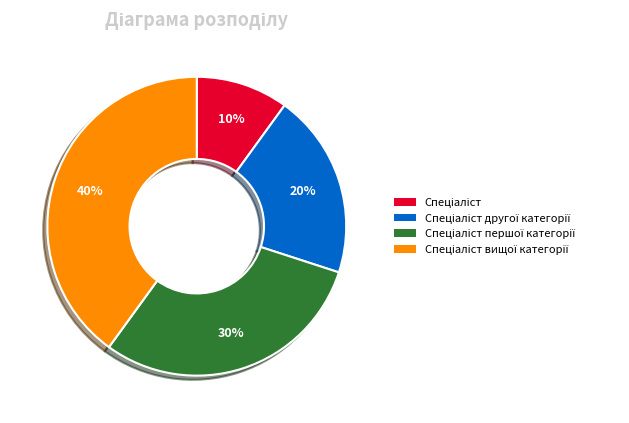

To the nearest percent, what is the difference between the largest and smallest slice percentages?

30%